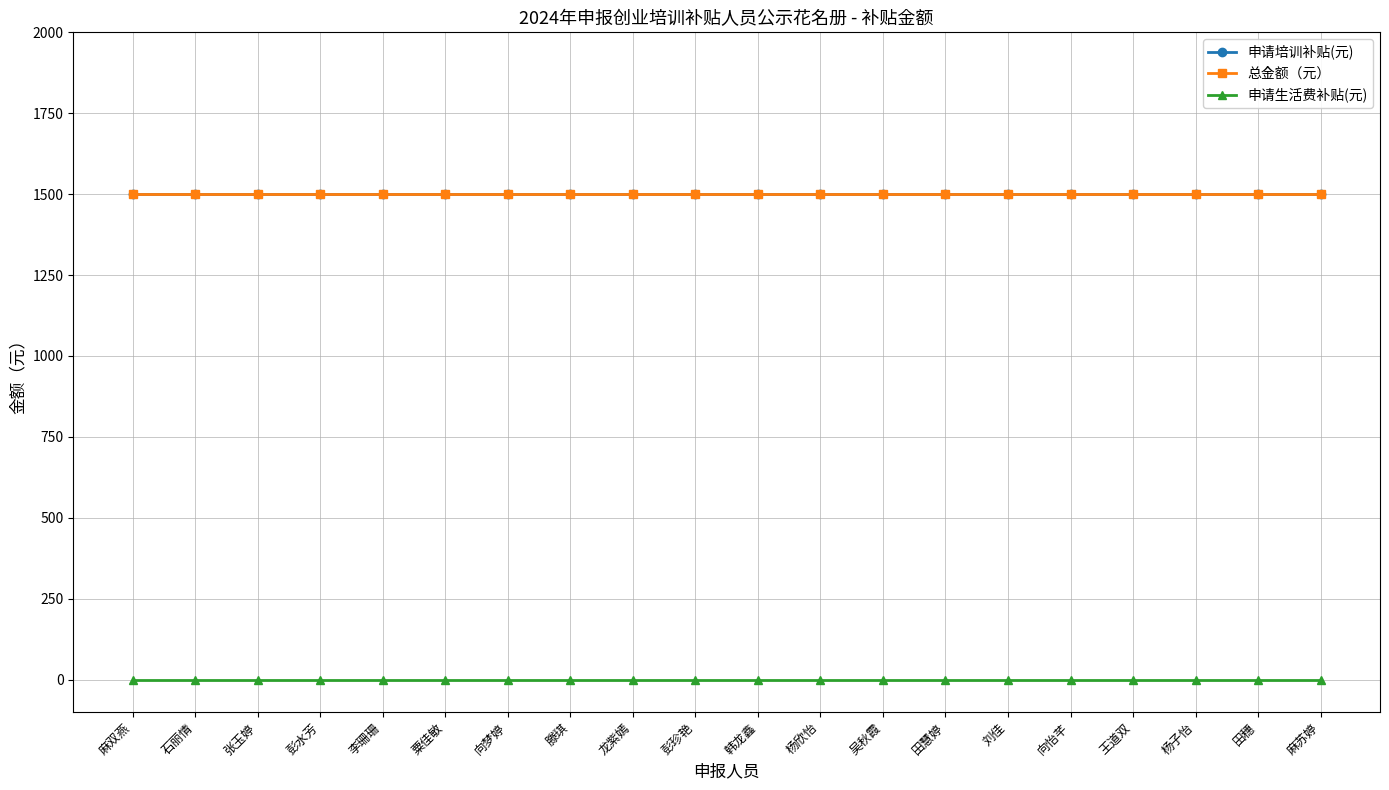

What is the minimum value for 总金额（元）?

1500